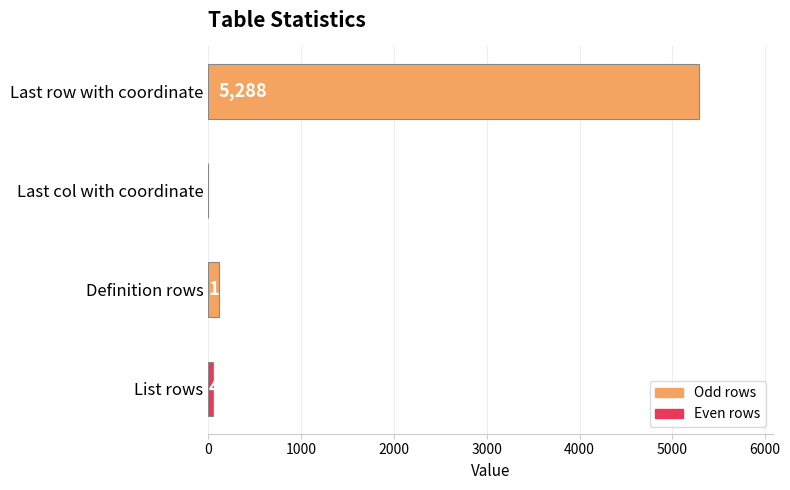

Is it true that the value at Last row with coordinate is 1396?

False